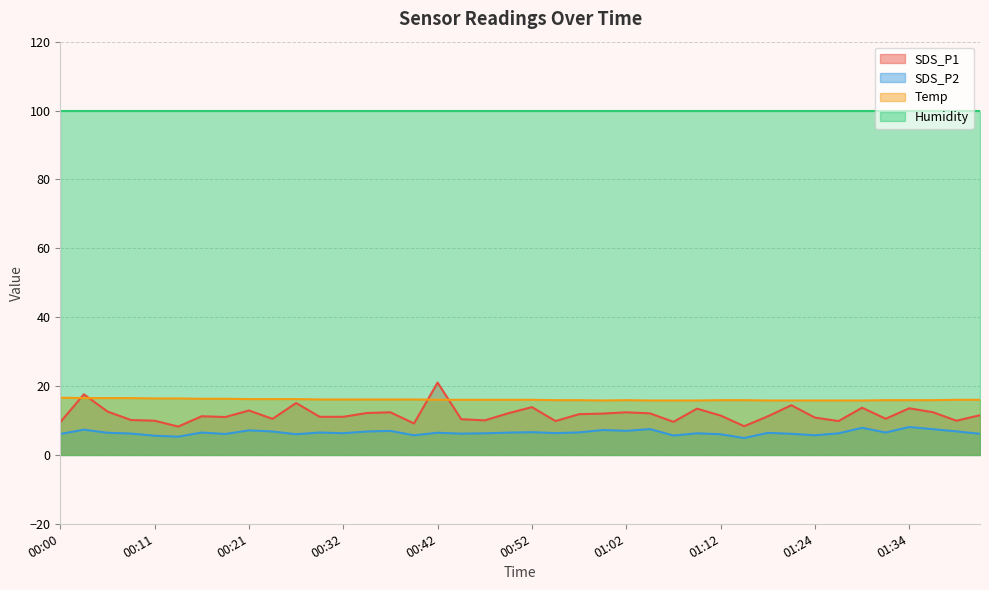

Which category has the lowest value in the SDS_P2 series?

01:15